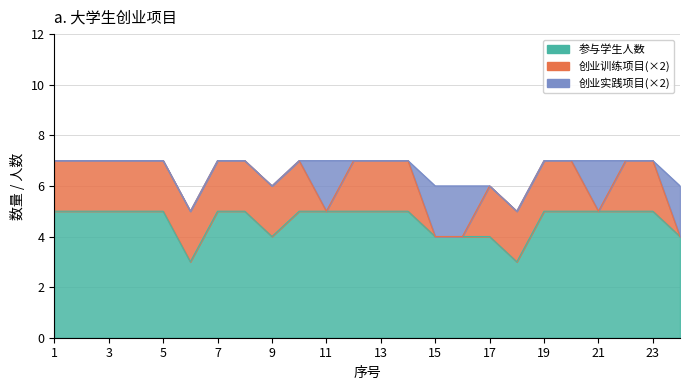

Reading left to right, what are all the values shown in this chart?

参与学生人数: 1=5	2=5	3=5	4=5	5=5	6=3	7=5	8=5	9=4	10=5	11=5	12=5	13=5	14=5	15=4	16=4	17=4	18=3	19=5	20=5	21=5	22=5	23=5	24=4
创业训练项目: 1=1	2=1	3=1	4=1	5=1	6=1	7=1	8=1	9=1	10=1	11=0	12=1	13=1	14=1	15=0	16=0	17=1	18=1	19=1	20=1	21=0	22=1	23=1	24=0
创业实践项目: 1=0	2=0	3=0	4=0	5=0	6=0	7=0	8=0	9=0	10=0	11=1	12=0	13=0	14=0	15=1	16=1	17=0	18=0	19=0	20=0	21=1	22=0	23=0	24=1